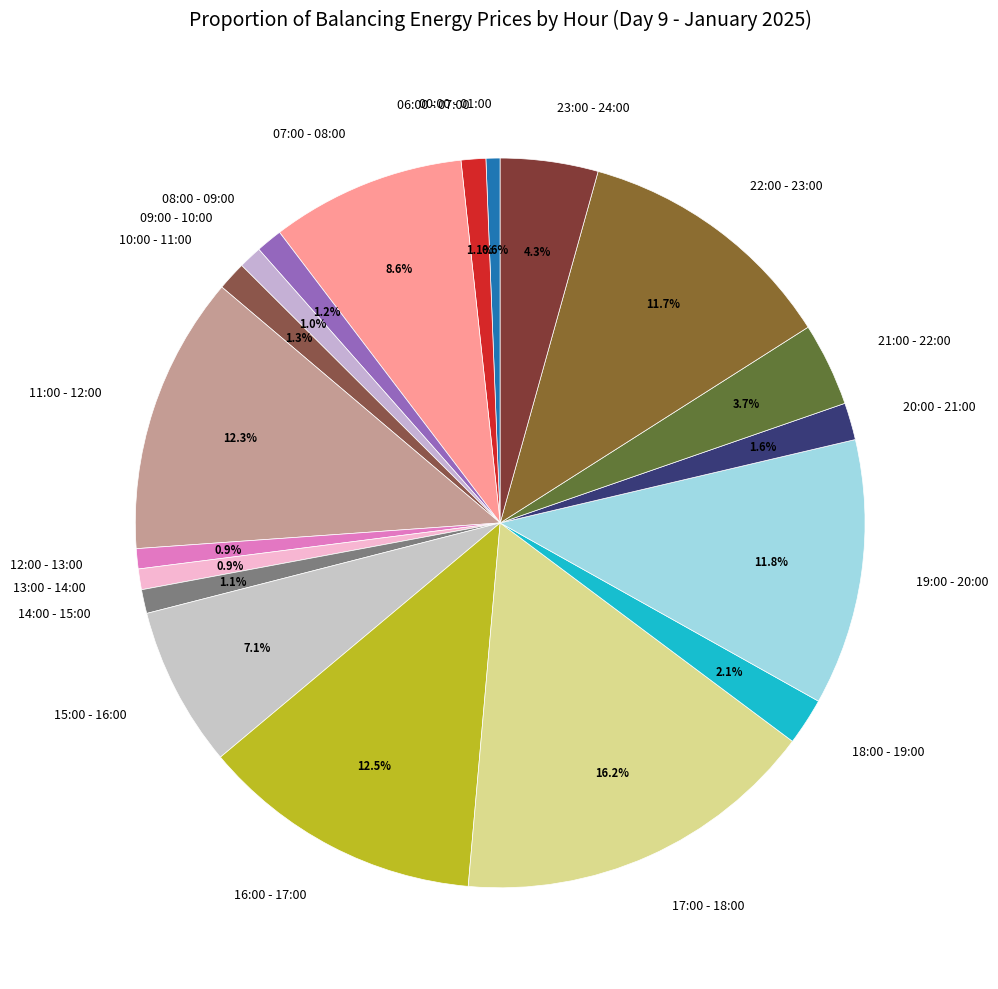

What percentage do 10:00 - 11:00 and 20:00 - 21:00 together represent?

2.9%